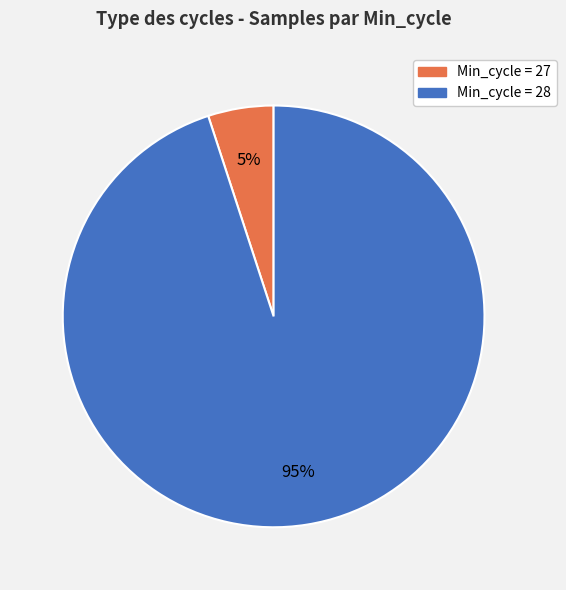

Is there a majority slice in this chart?

Yes